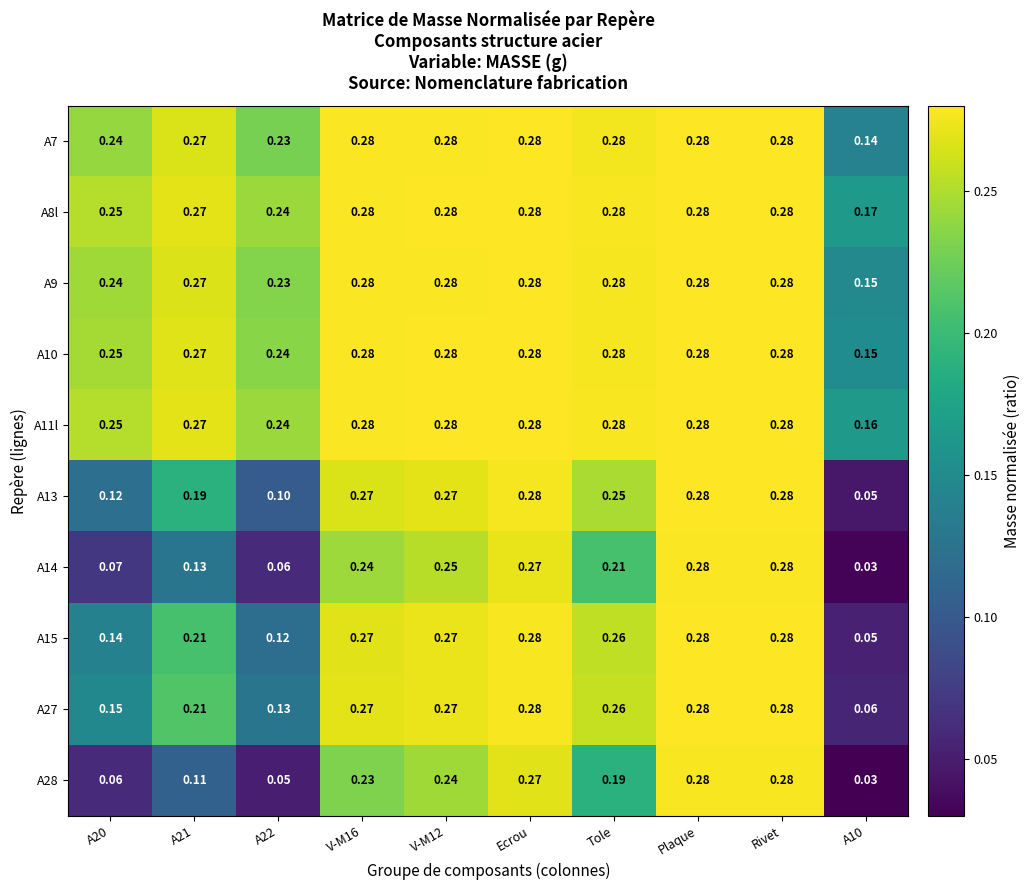

What is the total value across all series at Ecrou?

2.8